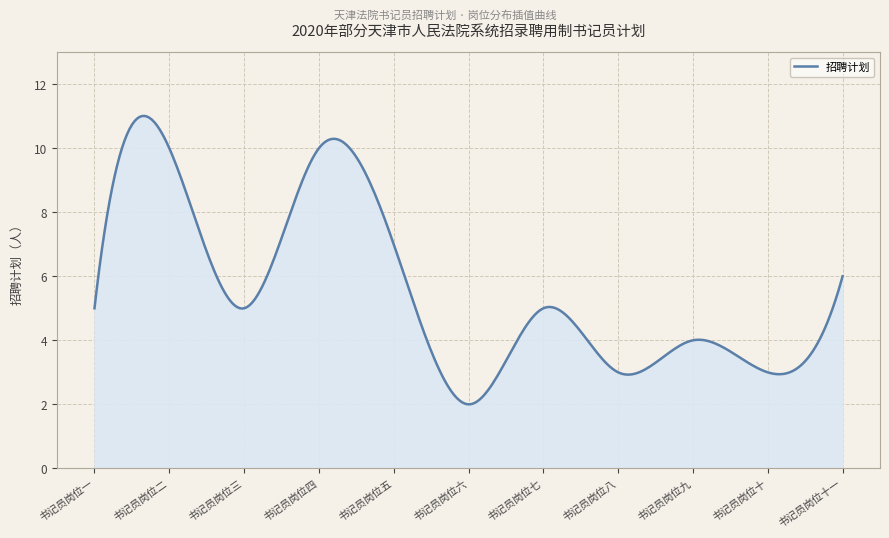

What is the greatest value displayed?

11.0